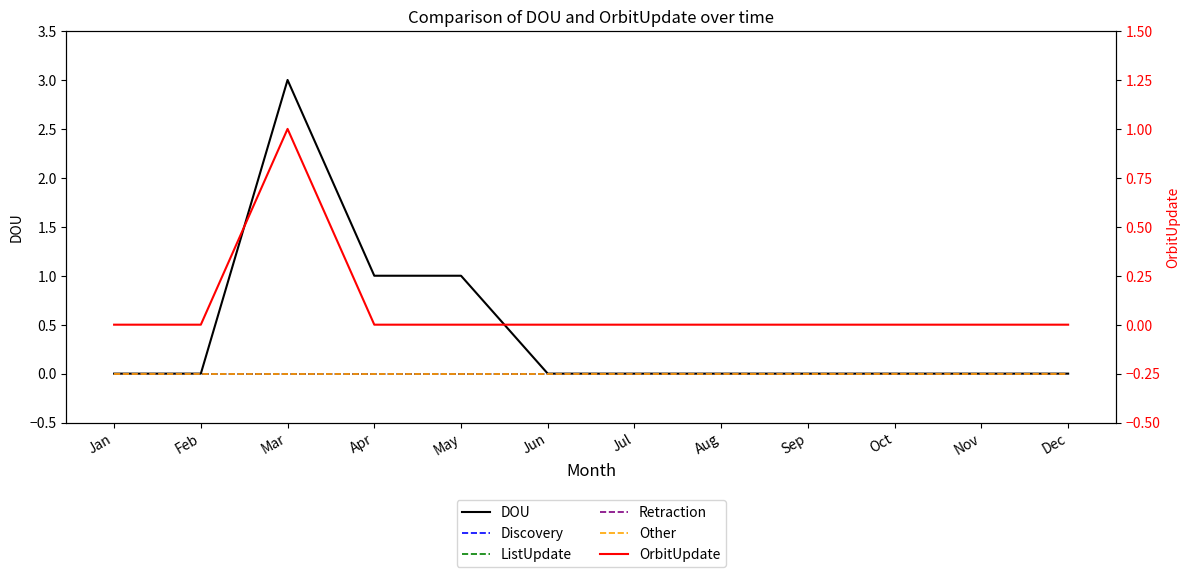

In DOU, how many points are higher than both neighbors (excluding endpoints)?

1